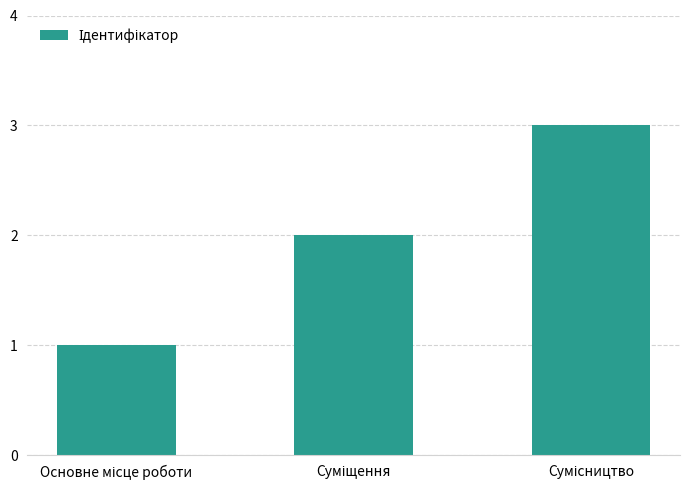

What is the maximum value shown in the chart?

3